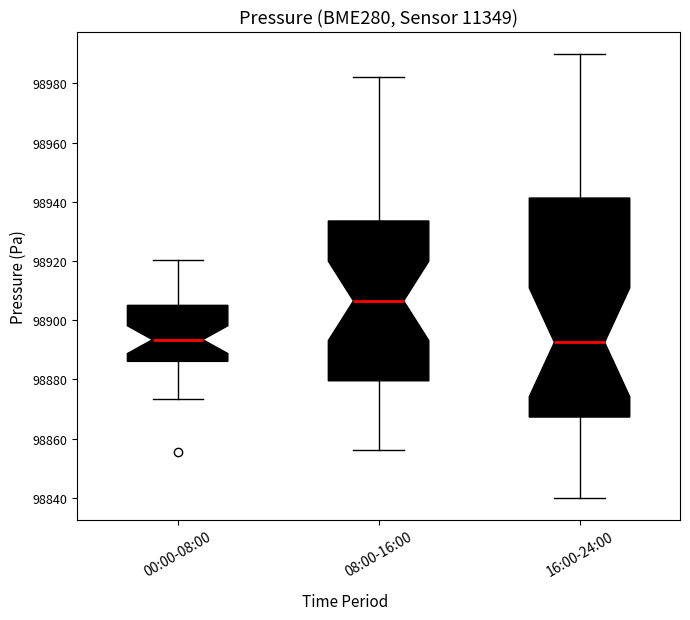

Reading left to right, read every box against the y-axis: the position of its median line, the range the box covers, and the ends of its whiskers. The values are not printed on the chart, so give them approximately, as read against the axis.

00:00-08:00: median 98894, box 98886 to 98904, whiskers 98874 to 98920
08:00-16:00: median 98906, box 98880 to 98934, whiskers 98856 to 98982
16:00-24:00: median 98892, box 98868 to 98942, whiskers 98840 to 98990